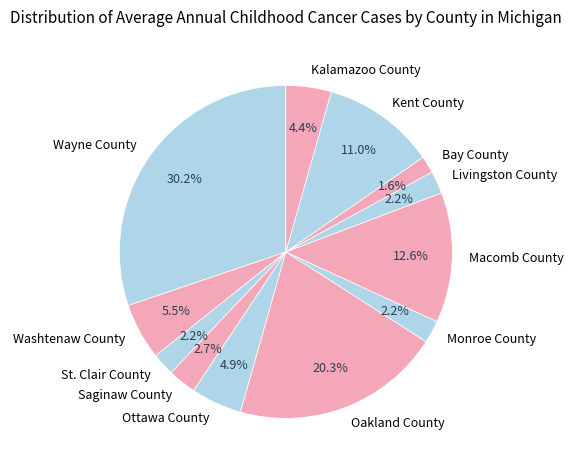

Is it true that Macomb County is 1% of the pie?

False